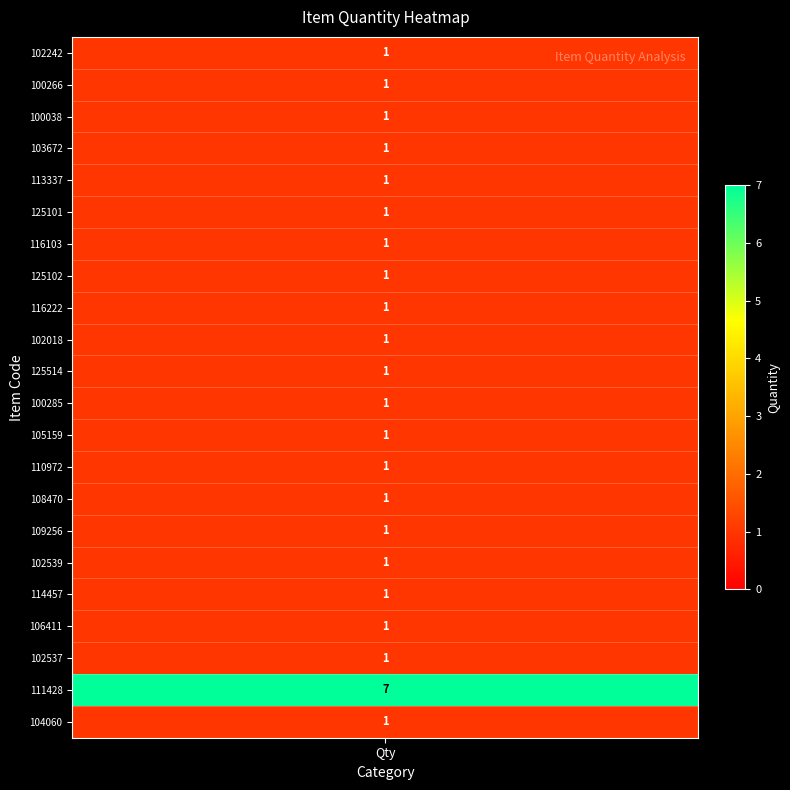

True or false: 100038 has a value of 1 at 13.

True